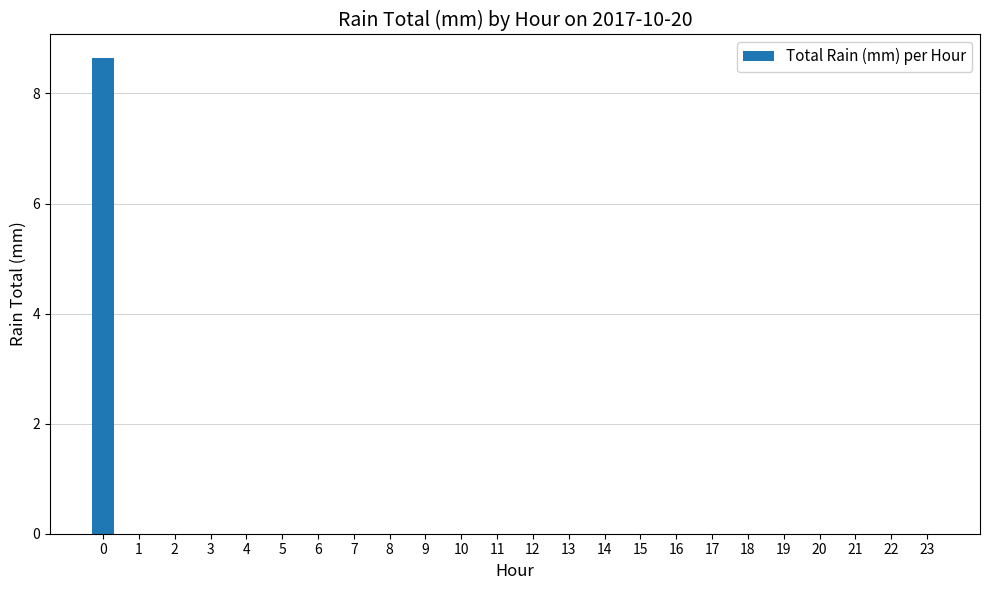

What is the maximum value shown in the chart?

8.6